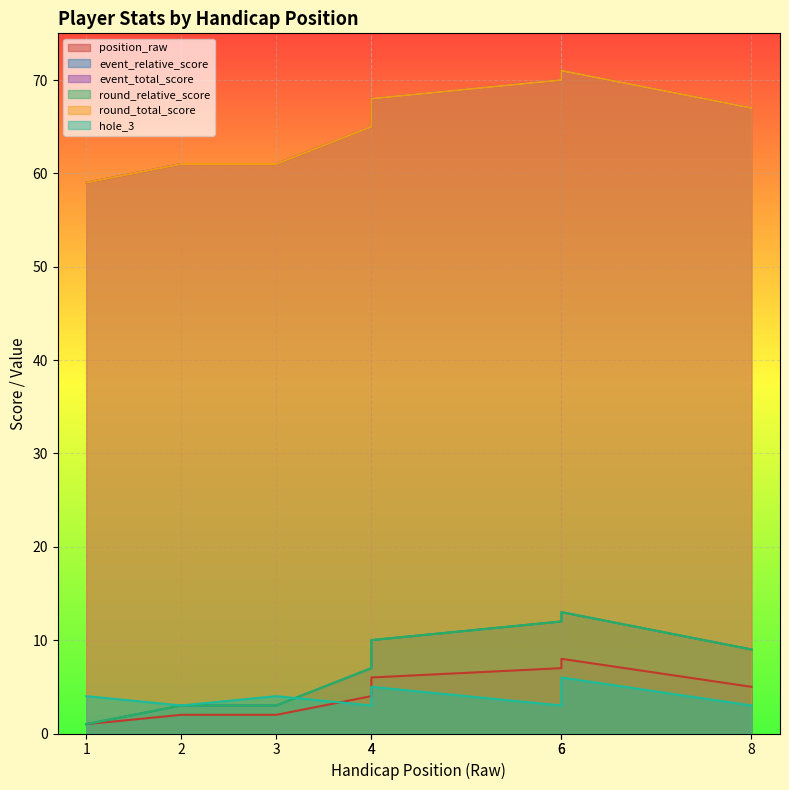

Reading right to left, transcribe all the data shown in this chart.

position_raw: 5	8	7	6	4	2	2	1
event_relative_score: 9	13	12	10	7	3	3	1
event_total_score: 67	71	70	68	65	61	61	59
round_relative_score: 9	13	12	10	7	3	3	1
round_total_score: 67	71	70	68	65	61	61	59
hole_3: 3	6	3	5	3	4	3	4